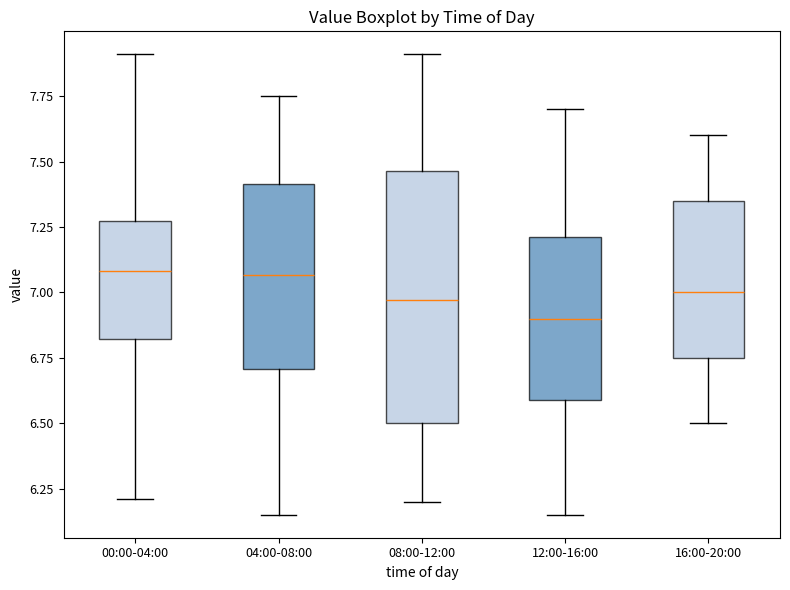

Where is the lower edge of the box for 04:00-08:00 on the y-axis? The values are not printed on the chart, so give them approximately, as read against the axis.

6.70